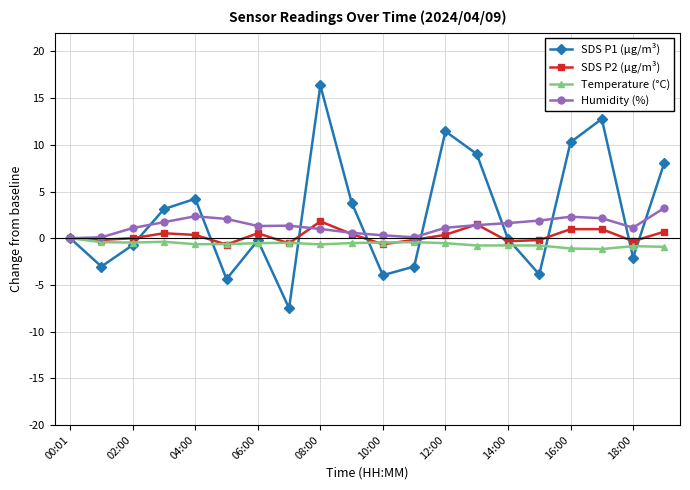

What is the smallest value displayed?

-7.5